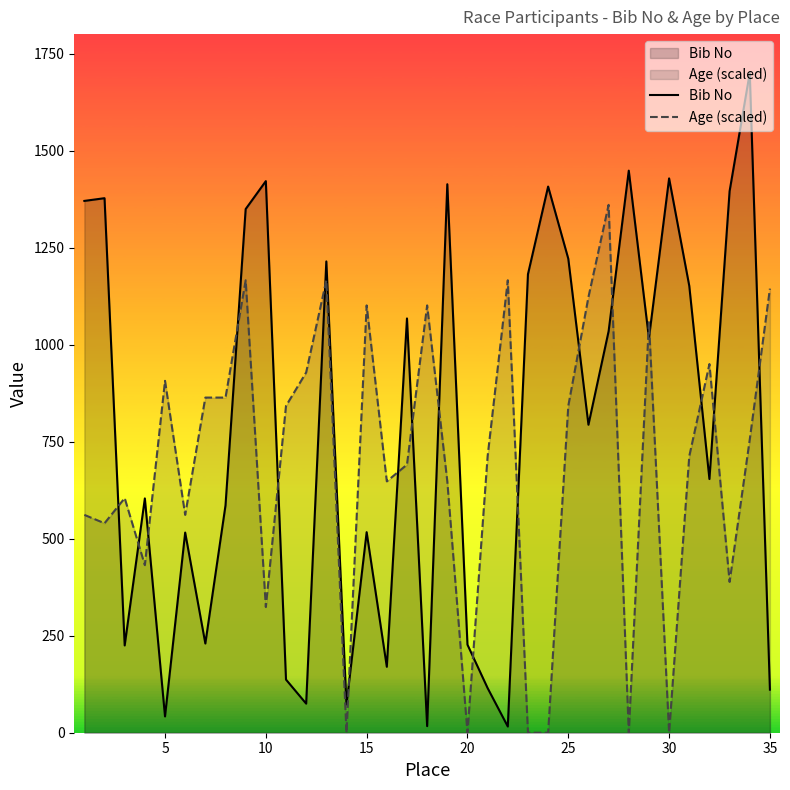

Which series has the widest spread of values?

Bib No